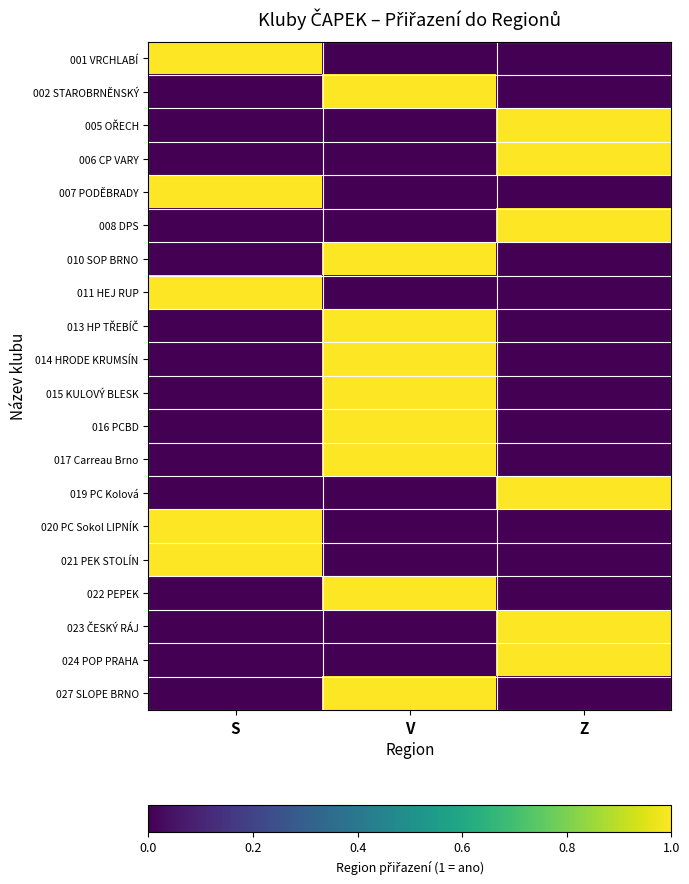

What is the greatest value displayed?

1